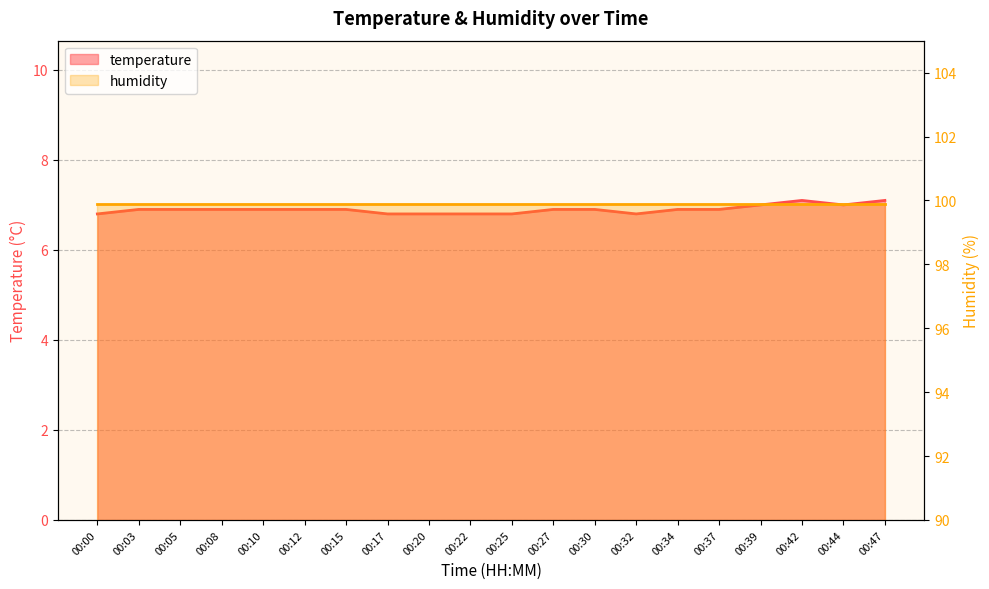

Count the values in the range 6 to 7.

18